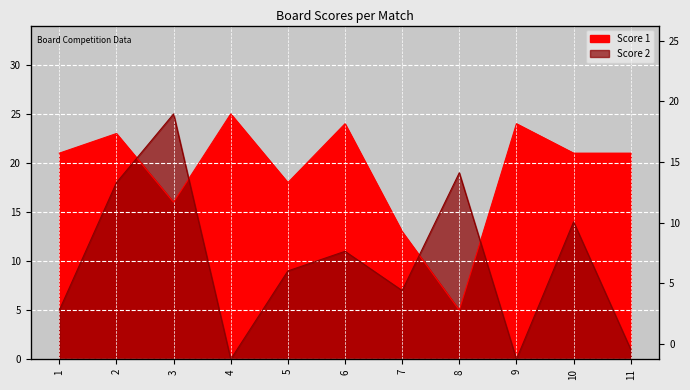

Is it true that Score 2 equals 5 at 1?

True